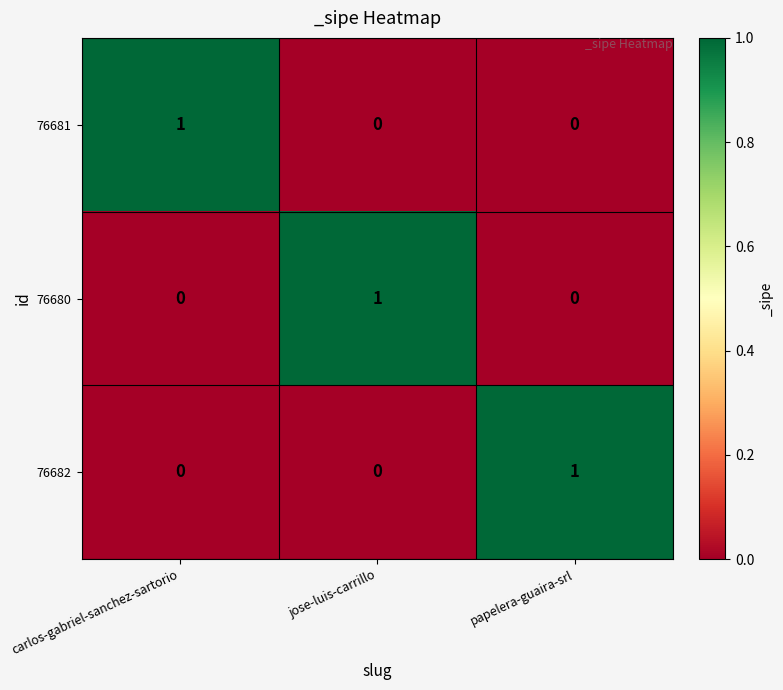

True or false: 76680 has a value of 0 at jose-luis-carrillo.

False